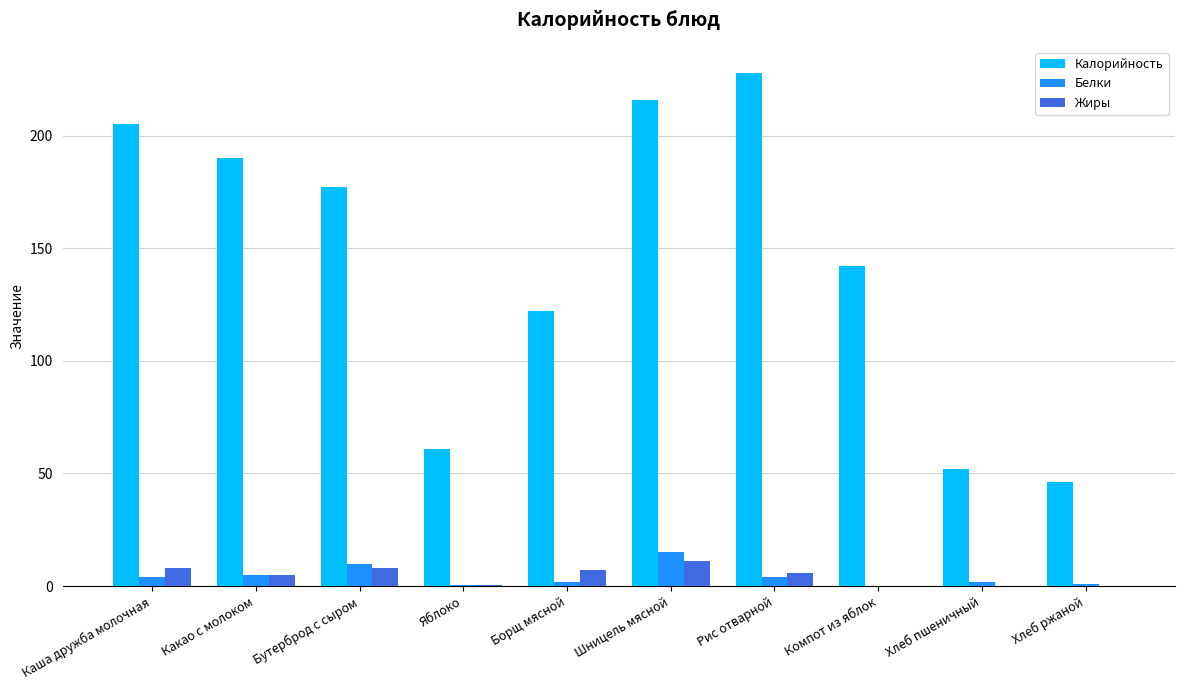

What is the highest value of the Белки series?

15.0